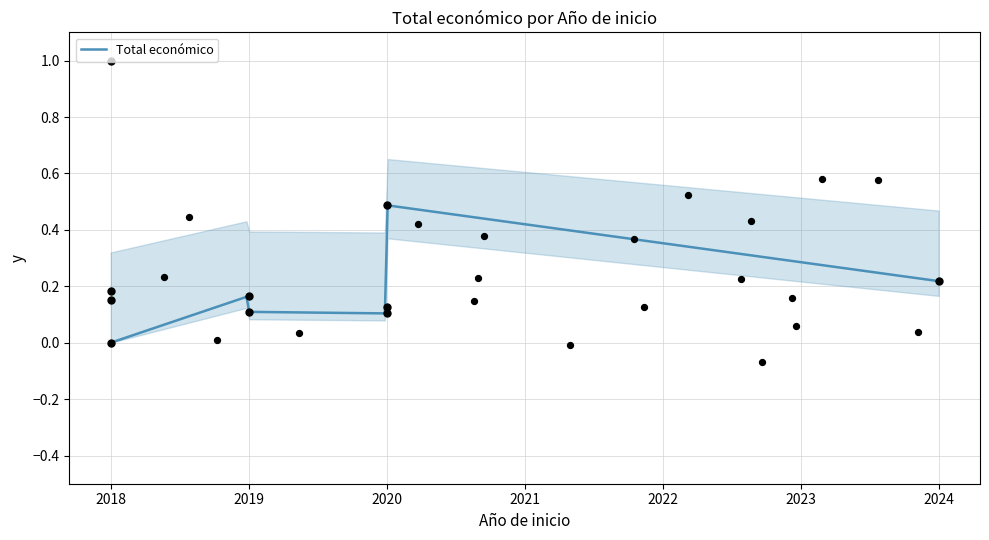

What is the change in value from 2019 to 2020?

-0.1